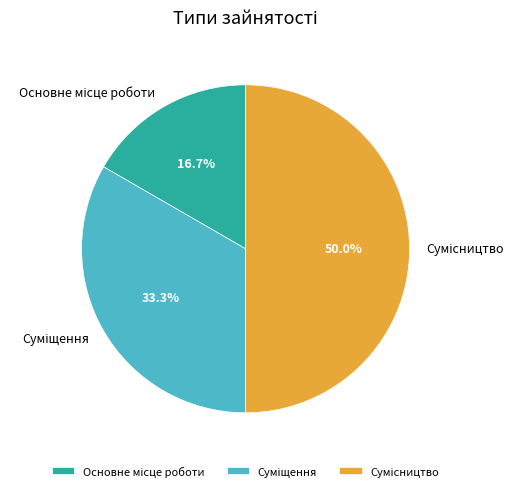

What is the ratio of the value at Сумісництво to the value at Основне місце роботи?

3.0